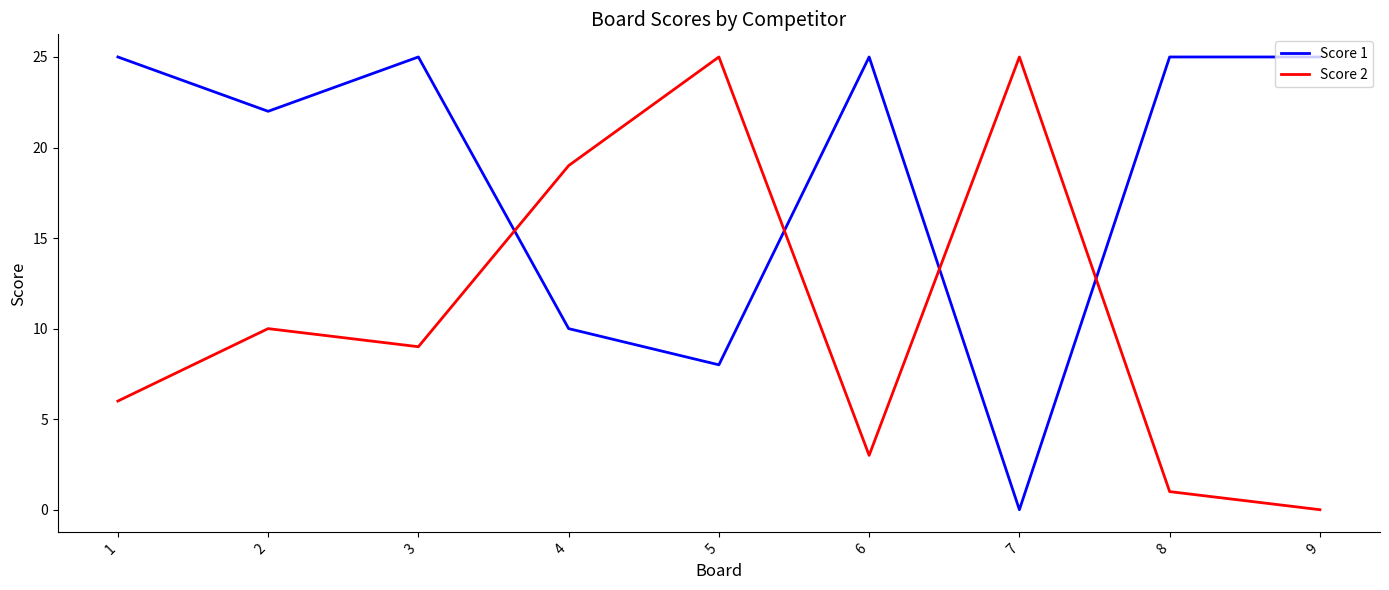

What is the sum of all Score 2 values?

98